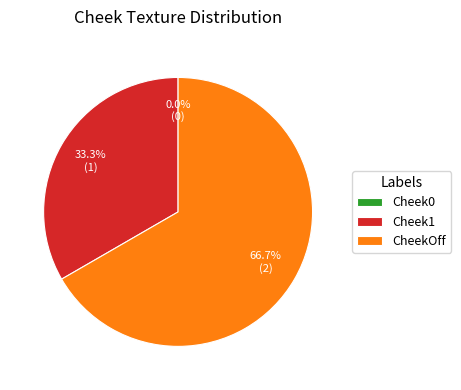

How many slices are in this pie chart?

3